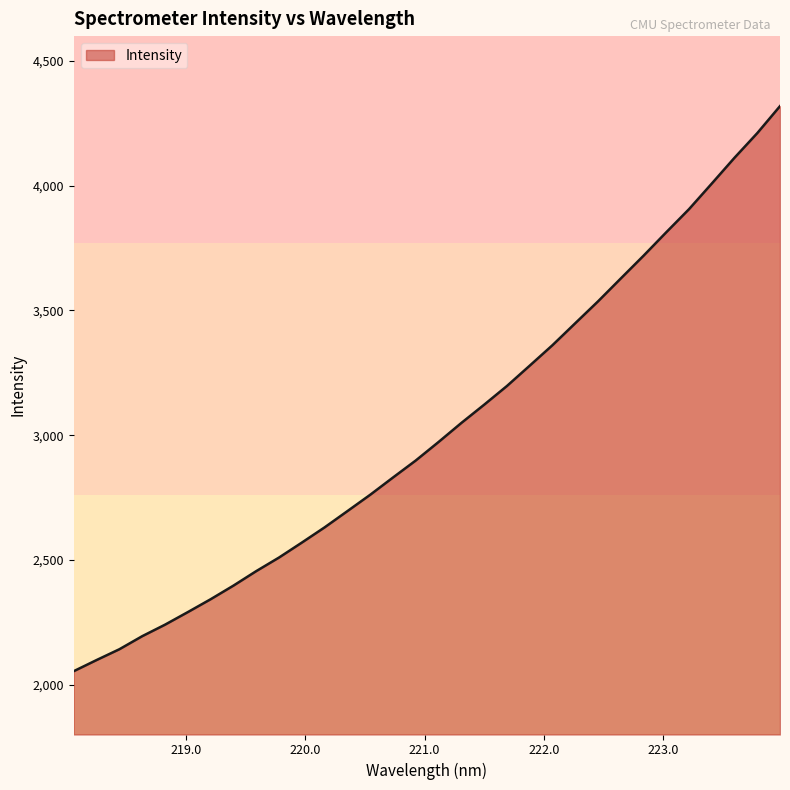

What is the minimum value shown in the chart?

2054.0